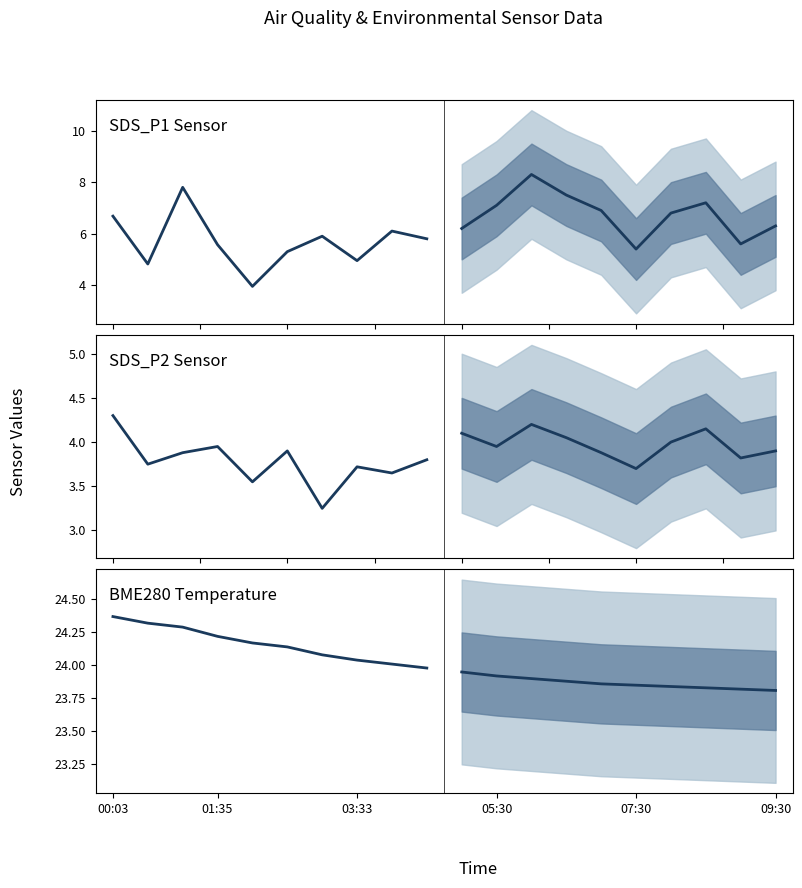

What value does the SDS_P2 series have at 01:35?

3.8